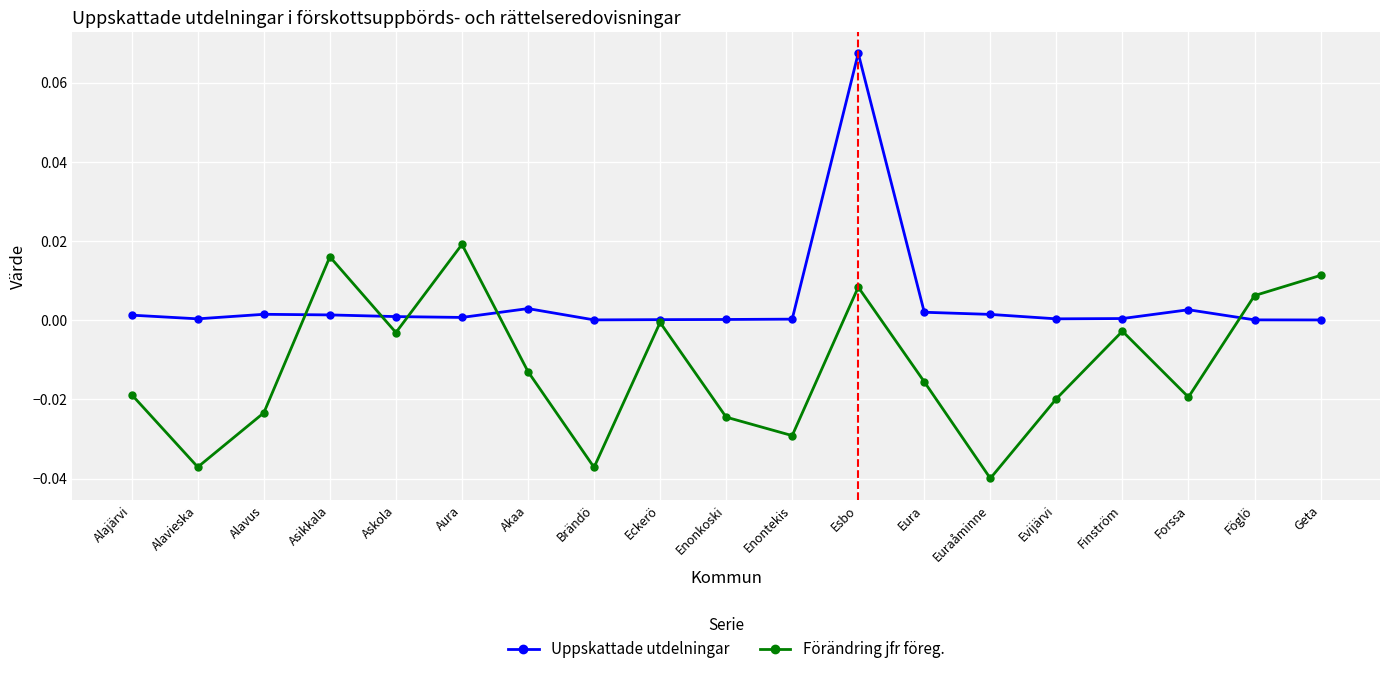

Which series has the largest total across all categories?

Uppskattade utdelningar